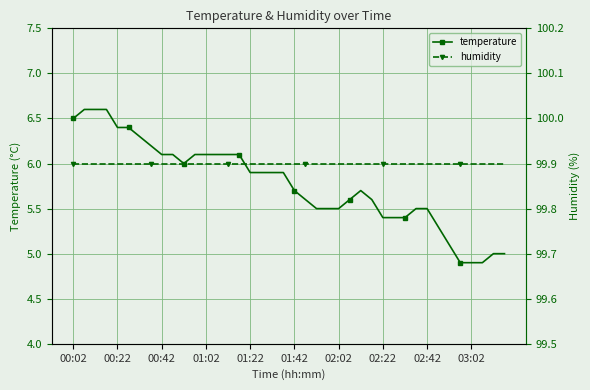

True or false: humidity has a value of 99.9 at 34.

True